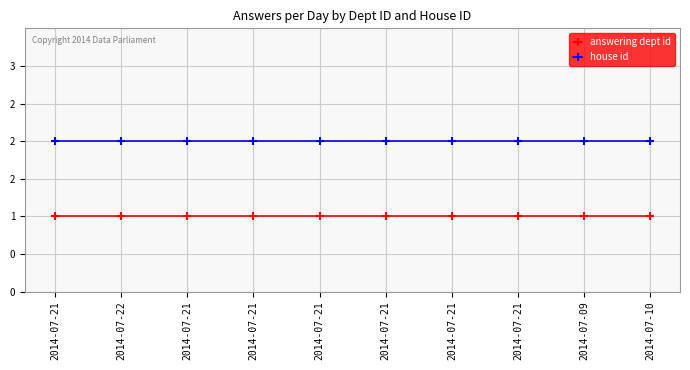

True or false: answering dept id has more than 0 interior local peaks.

False